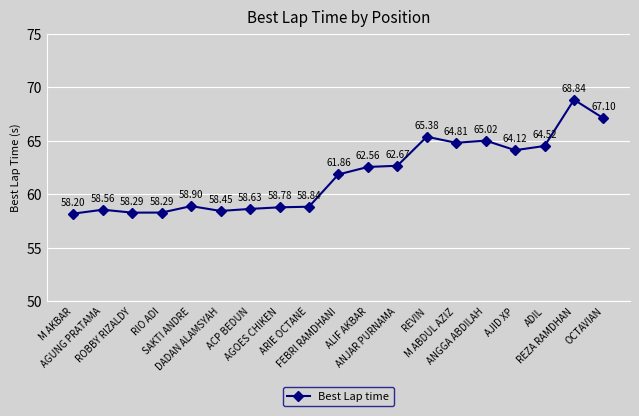

True or false: there are more than 2 points higher than both neighbors.

True